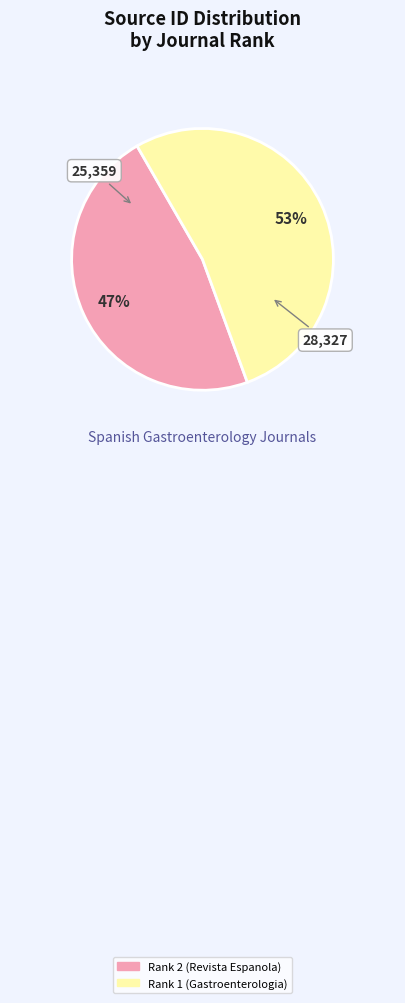

Which slice is the largest?

Rank 1 (Gastroenterologia)